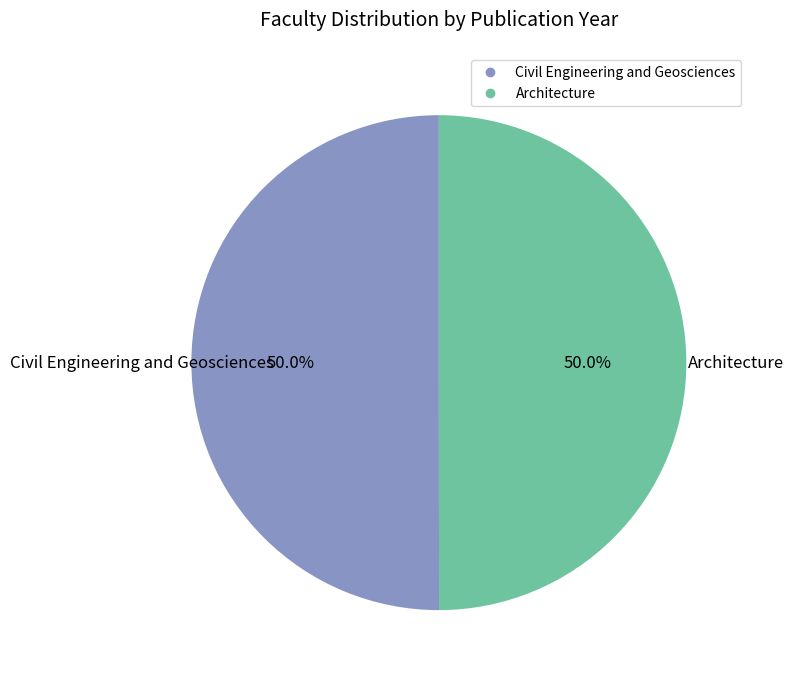

Combined, do Architecture and Civil Engineering and Geosciences account for over 50%?

Yes